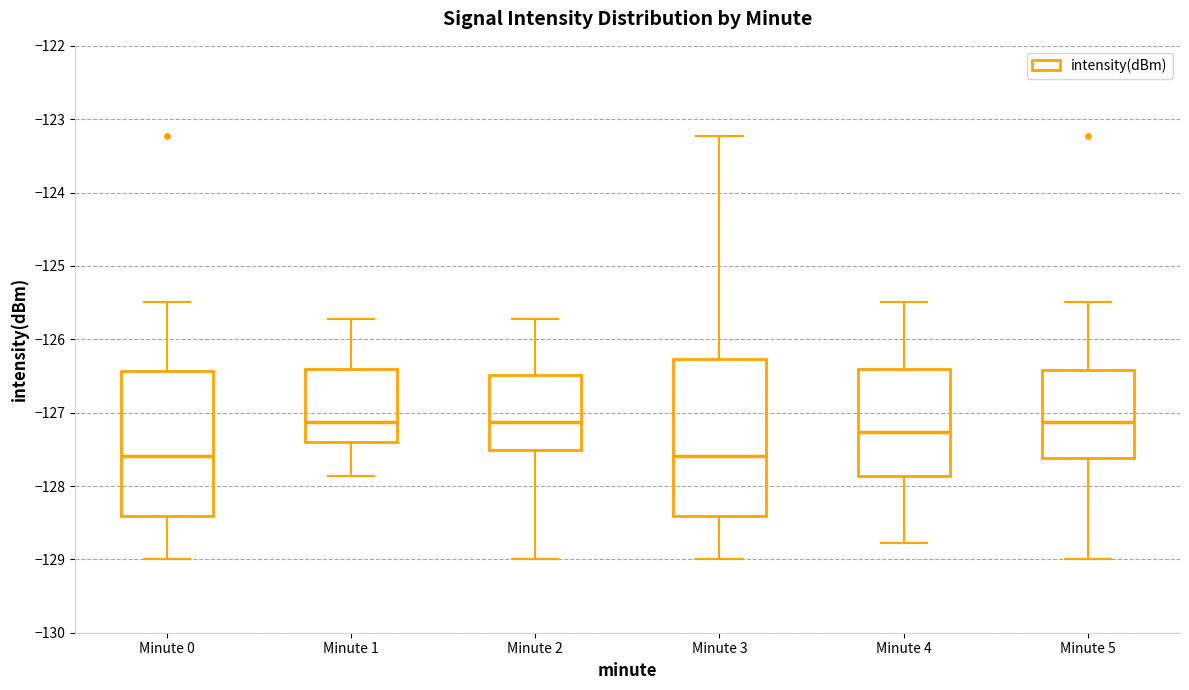

Reading left to right, transcribe this box plot: for each box, give where its median line is, the range the box spans, and where its two whiskers end, as read against the y-axis. The values are not printed on the chart, so give them approximately, as read against the axis.

Minute 0: median -127.6, box -128.4 to -126.4, whiskers -129.0 to -125.5
Minute 1: median -127.1, box -127.4 to -126.4, whiskers -127.9 to -125.7
Minute 2: median -127.1, box -127.5 to -126.5, whiskers -129.0 to -125.7
Minute 3: median -127.6, box -128.4 to -126.3, whiskers -129.0 to -123.2
Minute 4: median -127.3, box -127.9 to -126.4, whiskers -128.8 to -125.5
Minute 5: median -127.1, box -127.6 to -126.4, whiskers -129.0 to -125.5